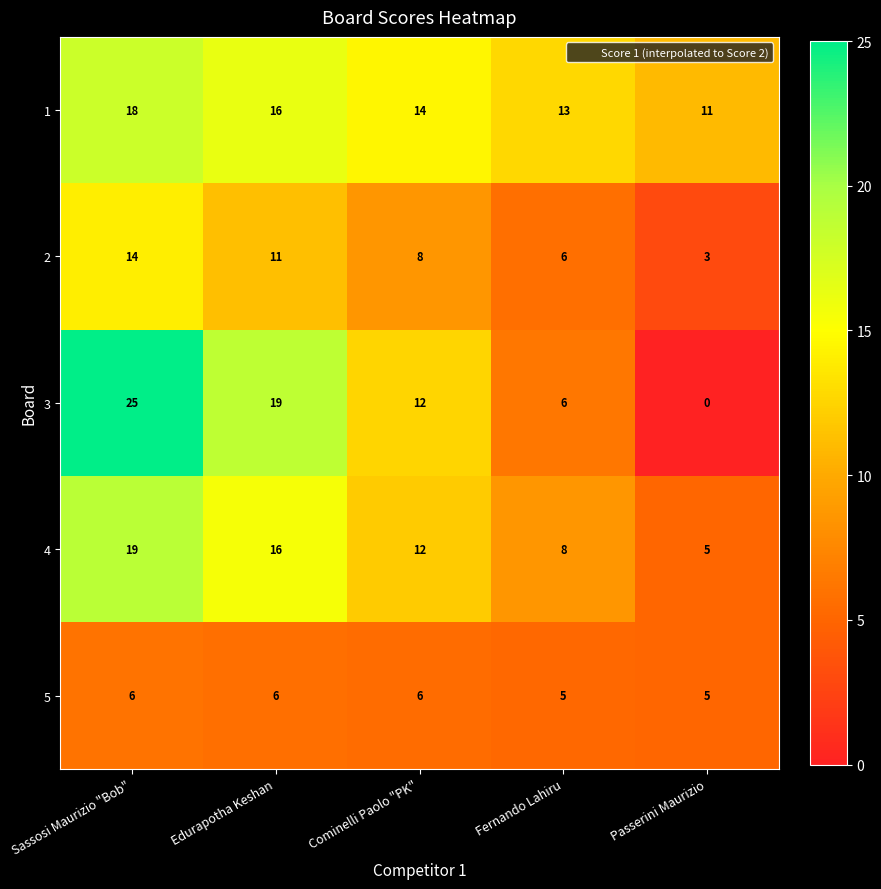

What is the total value across all series at Fernando Lahiru?

38